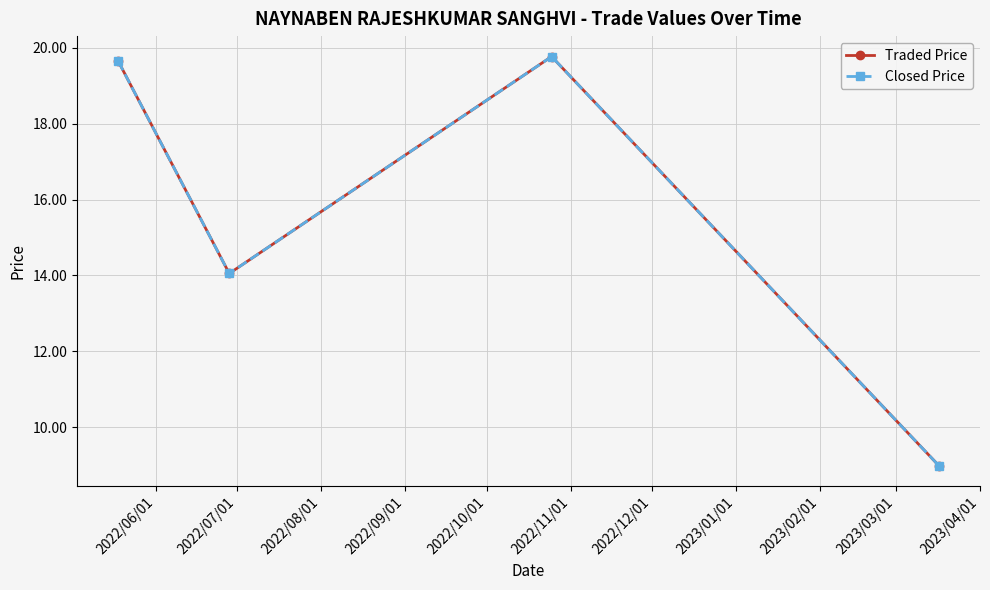

True or false: Traded Price and Closed Price intersect in this chart.

False